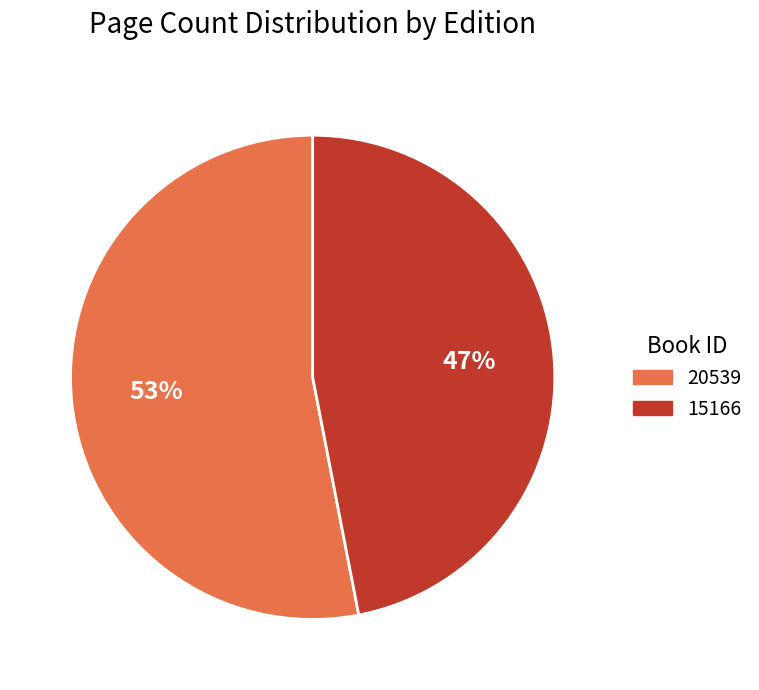

Combined, do 15166 and 20539 account for over 50%?

Yes